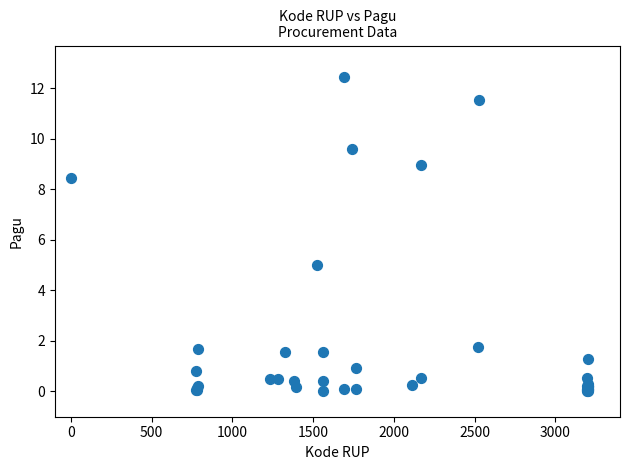

What Y value in the scatter plot is closest to 6?

5.0